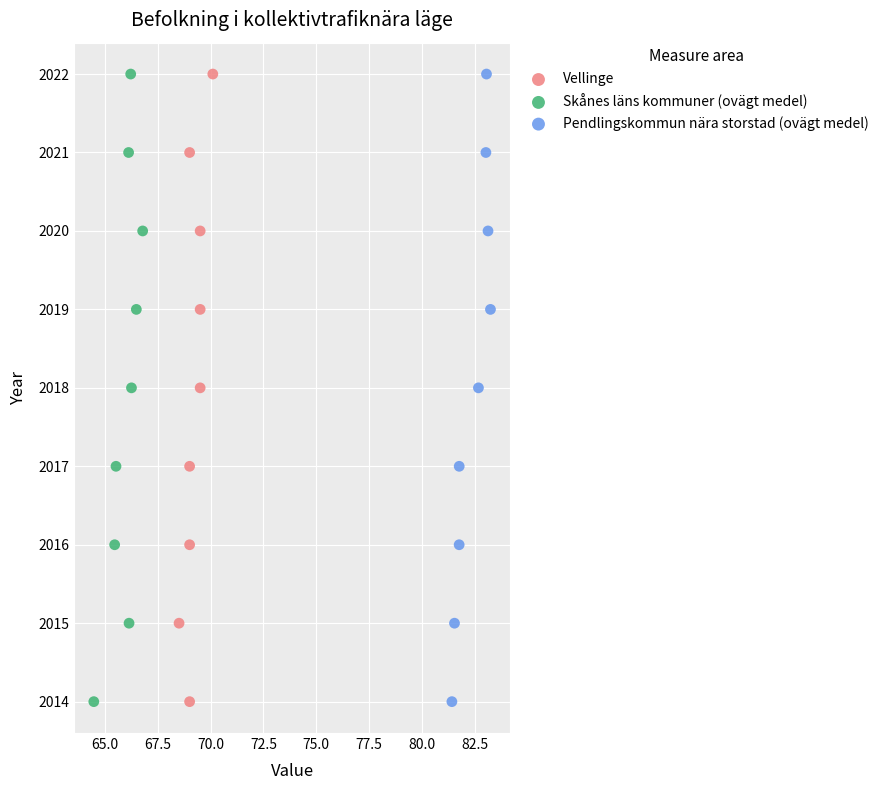

What are all the series names shown in the legend?

Vellinge, Skånes läns kommuner (ovägt medel), Pendlingskommun nära storstad (ovägt medel)